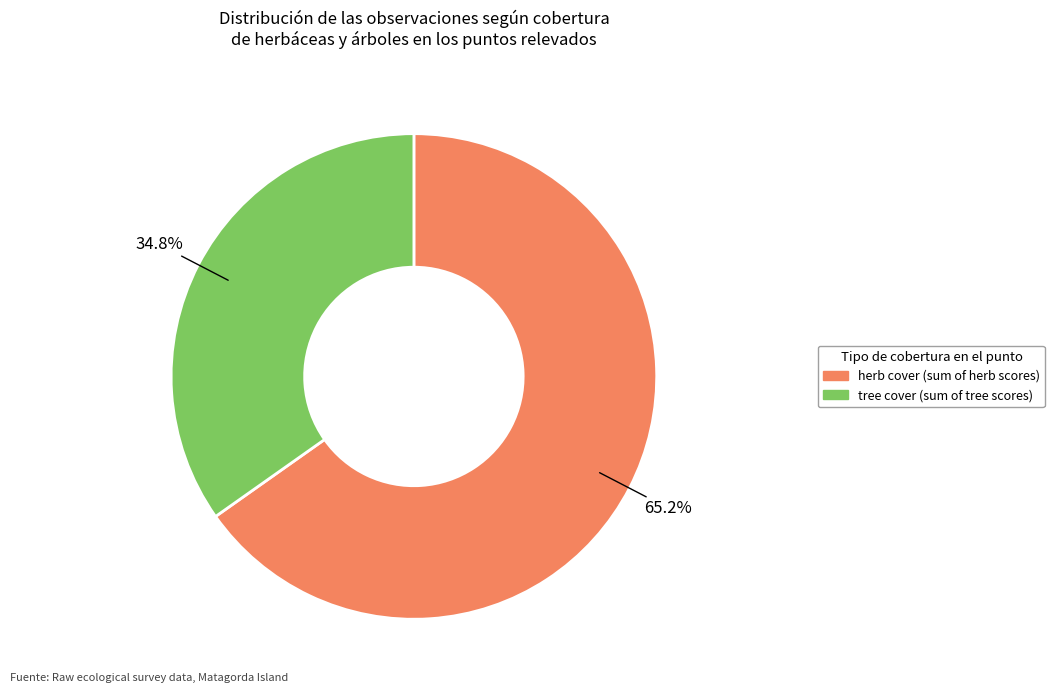

Is there a majority slice in this chart?

Yes